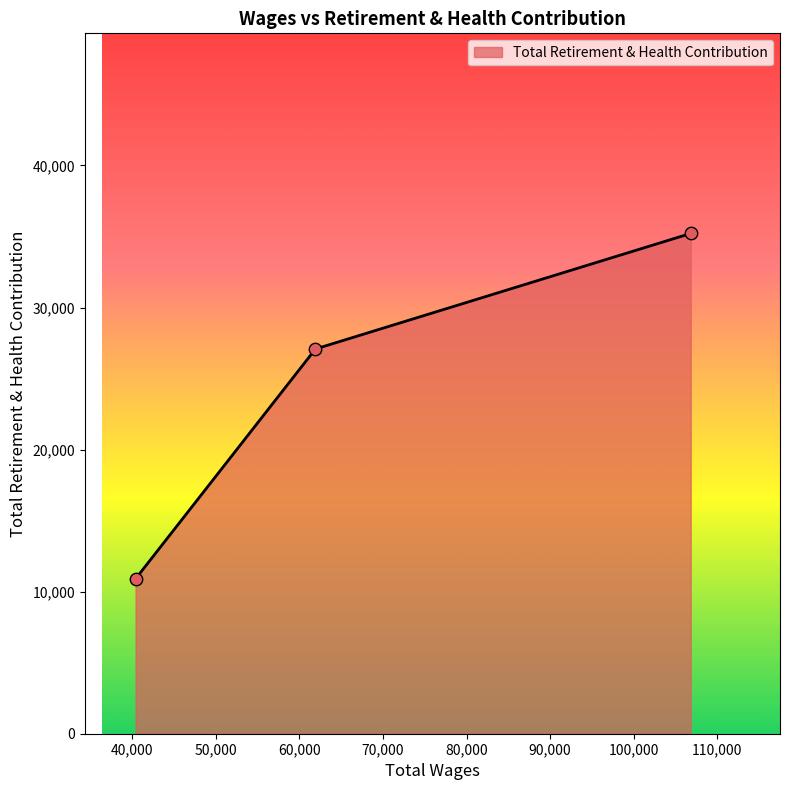

What is the difference between the maximum and minimum values?

24310